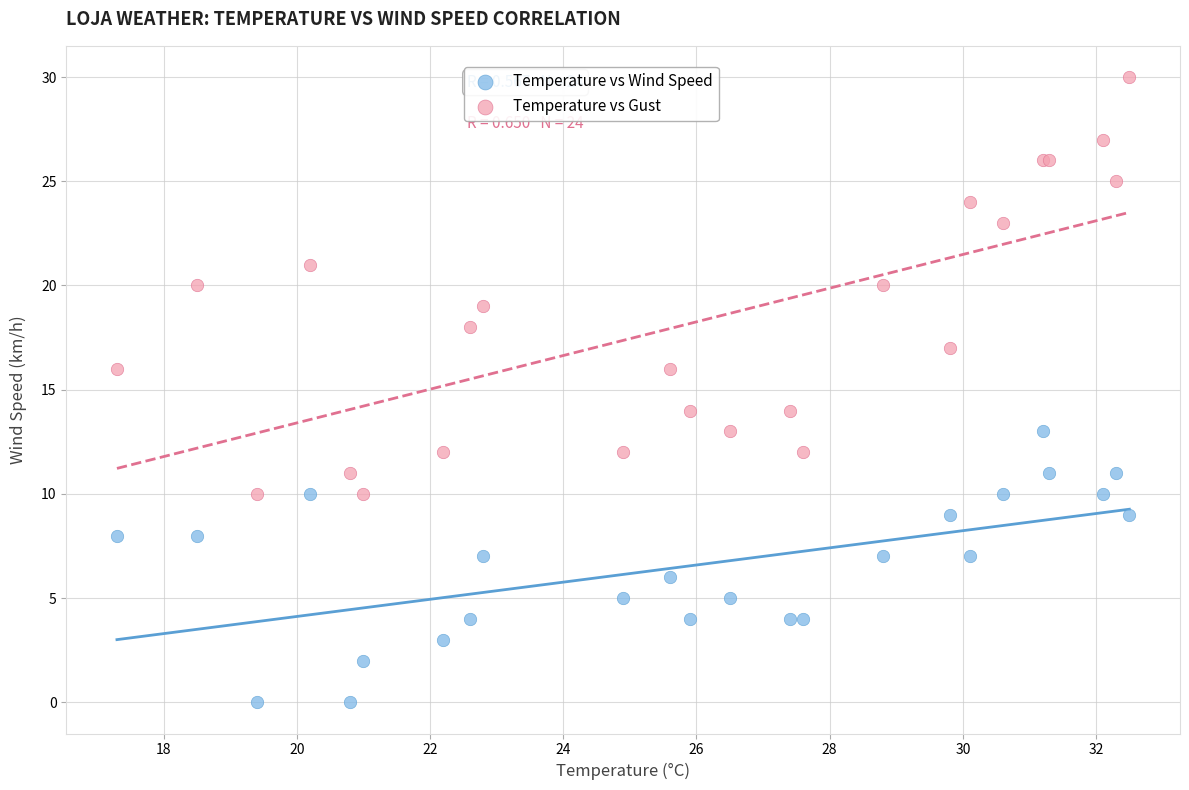

Which series reaches the minimum Y coordinate?

Temperature vs Wind Speed